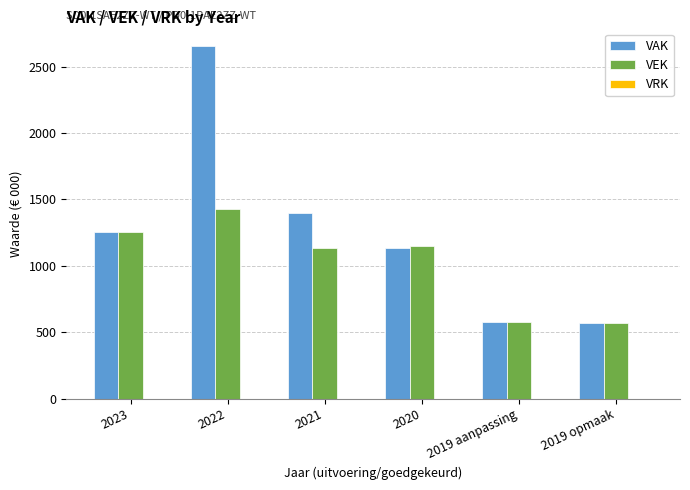

Which series changed the most between 2022 and 2021?

VAK